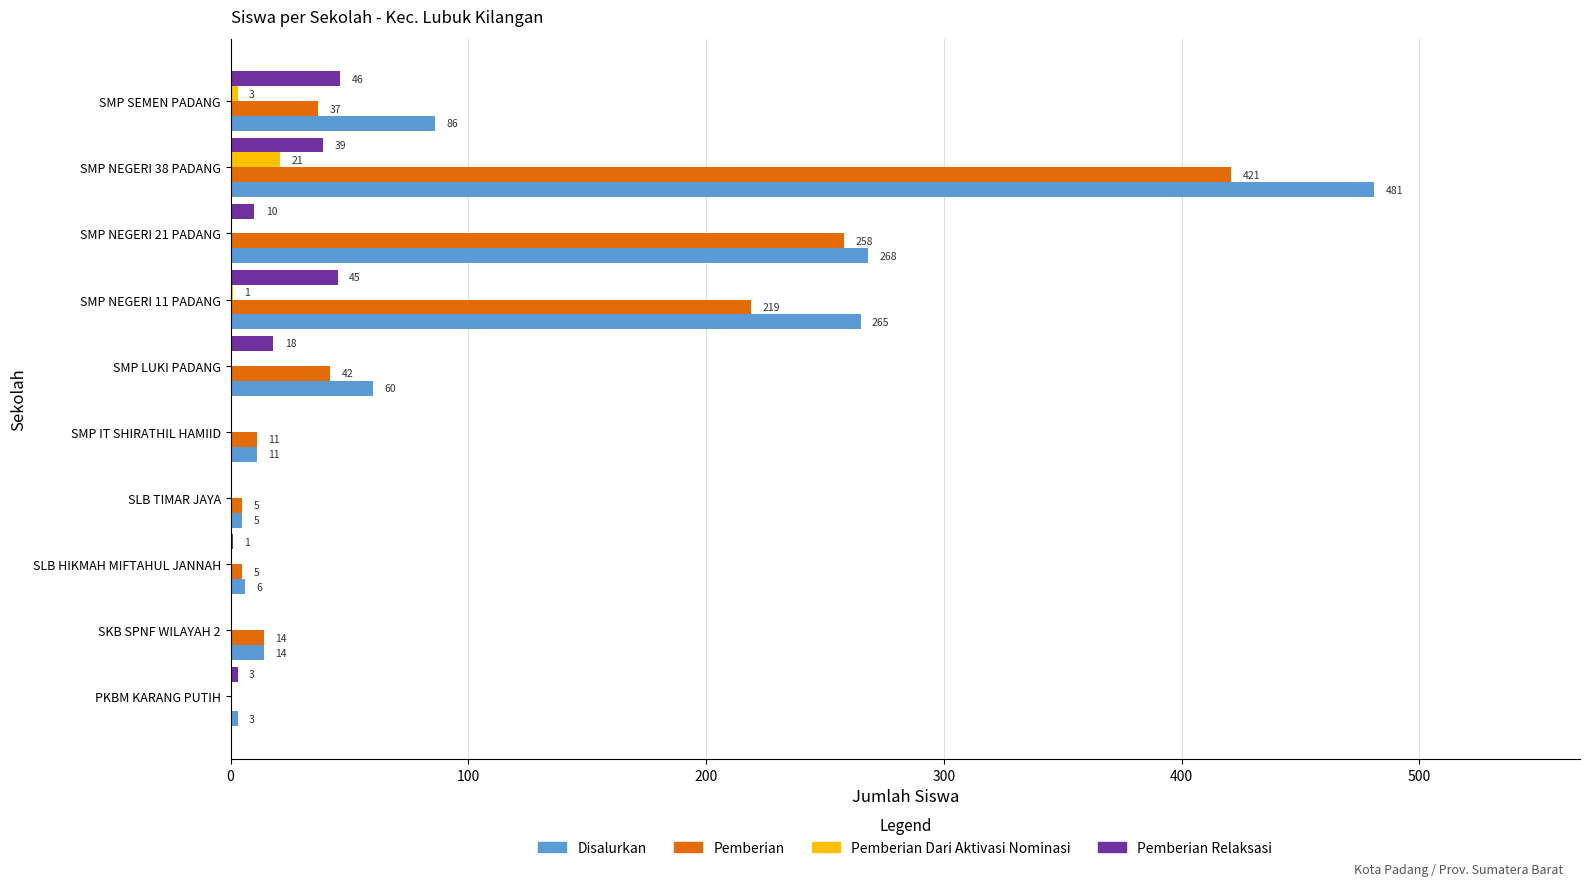

Which category has the highest value across all series?

SMP NEGERI 38 PADANG